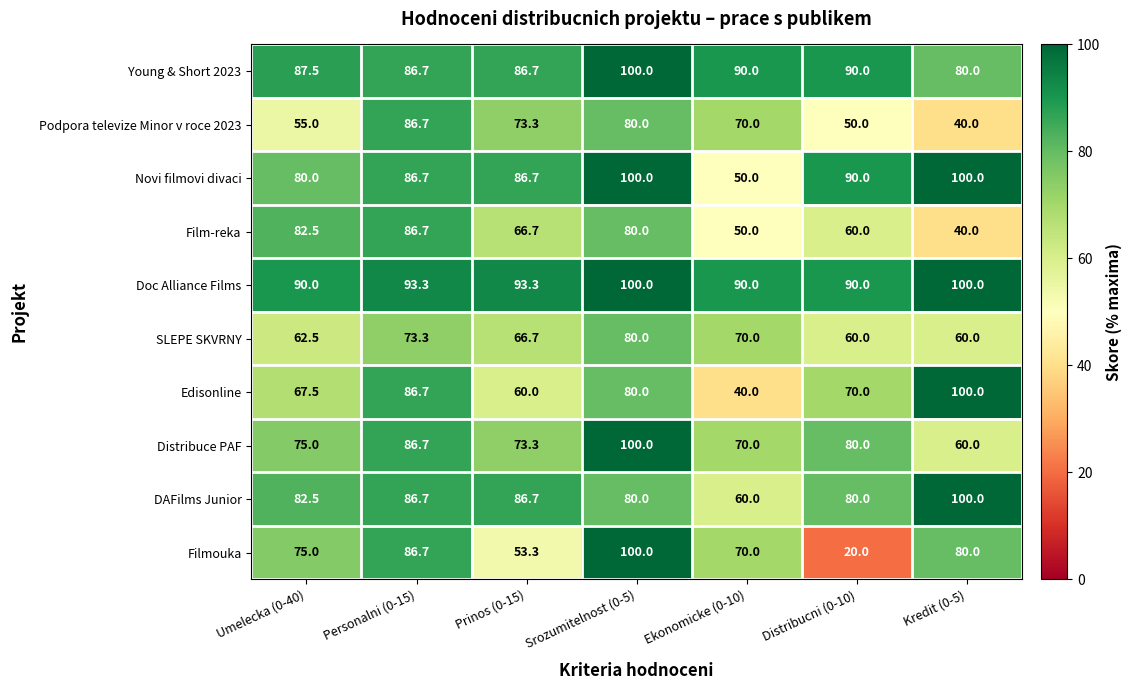

At which category is the sum across all series the highest?

Srozumitelnost (0-5)